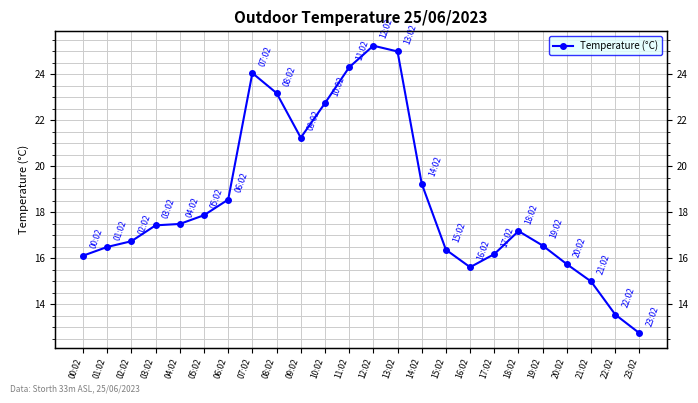

List the labels in order of value, largest first.

12:02, 13:02, 11:02, 07:02, 08:02, 10:02, 09:02, 14:02, 06:02, 05:02, 04:02, 03:02, 18:02, 02:02, 19:02, 01:02, 15:02, 17:02, 00:02, 20:02, 16:02, 21:02, 22:02, 23:02